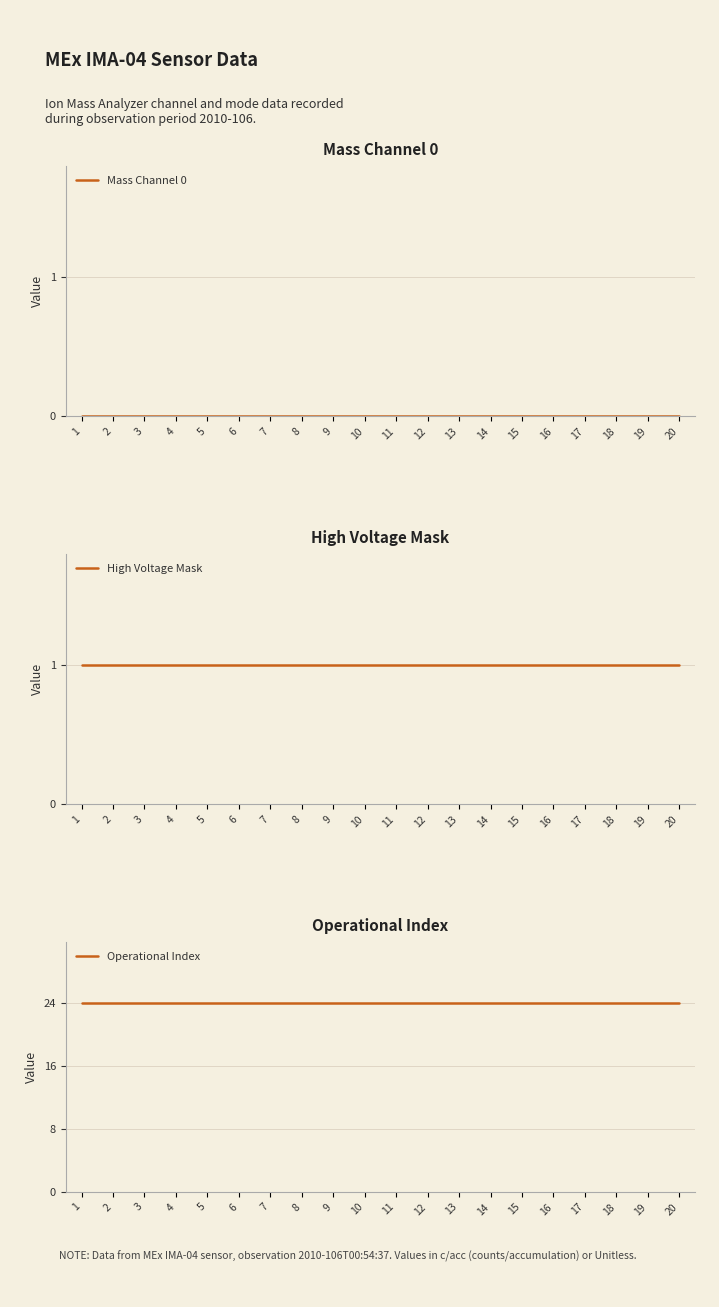

At 12, list the series in order from largest to smallest.

Operational Index, High Voltage Mask, Mass Channel 0